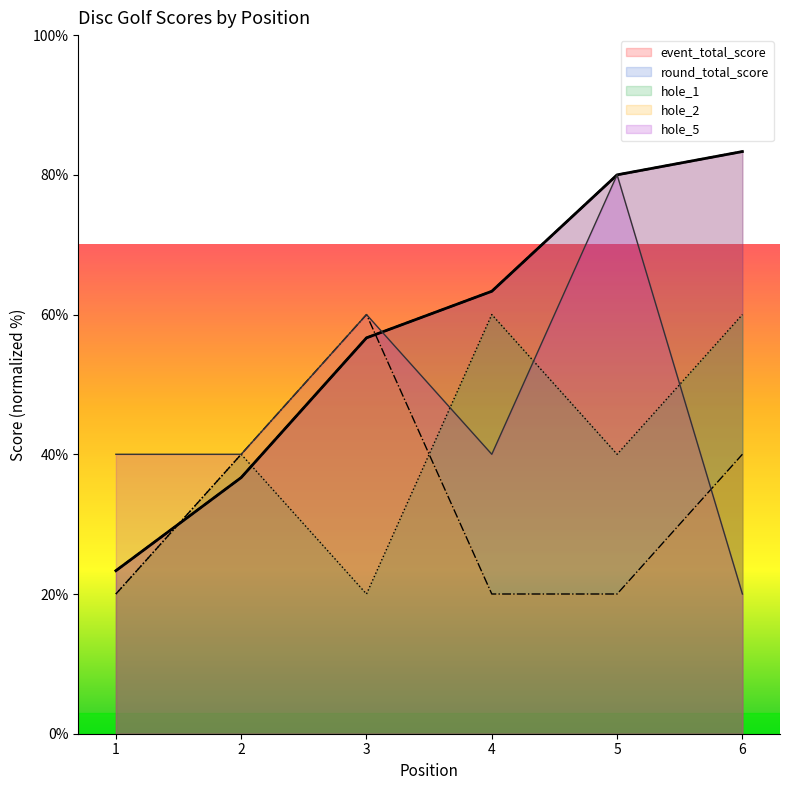

What is the value of the hole_5 point at the 6th from the left?

20.0